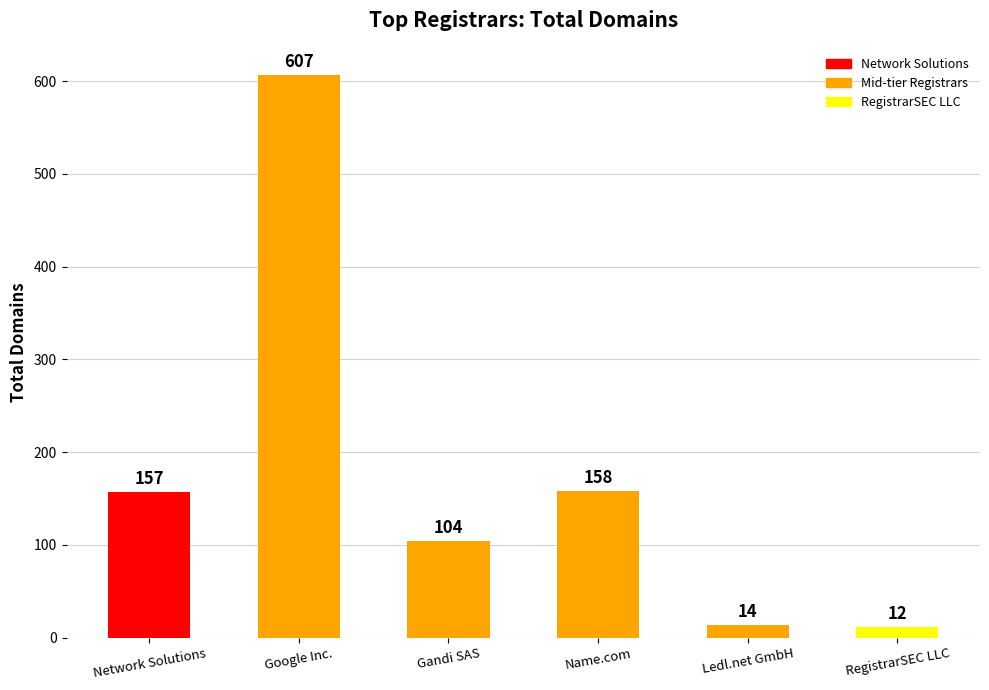

What is the label of the 5th bar from the left?

Ledl.net GmbH